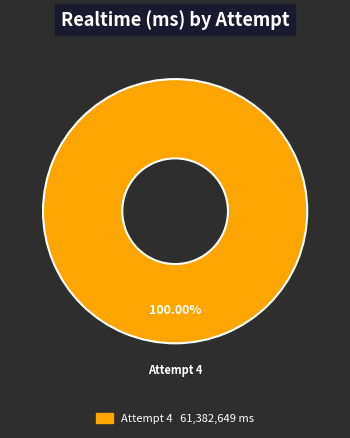

Does any single category account for the majority?

Yes